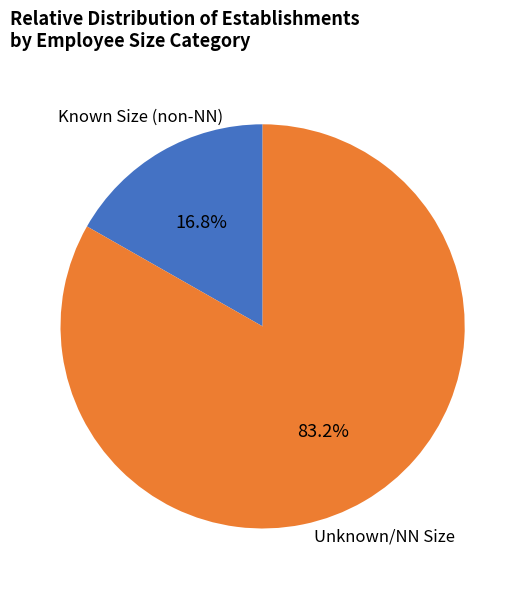

To the nearest percent, what is the average slice percentage?

50%